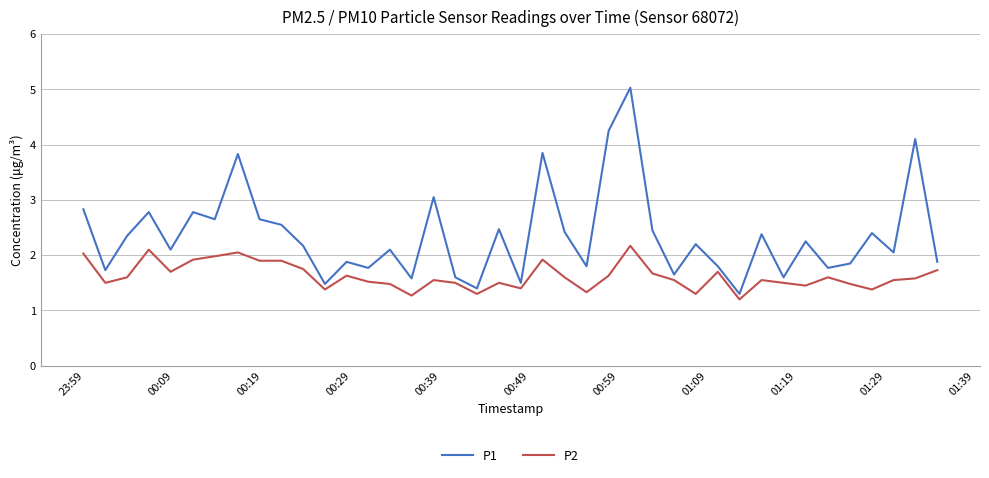

What is the maximum value for P1?

5.0